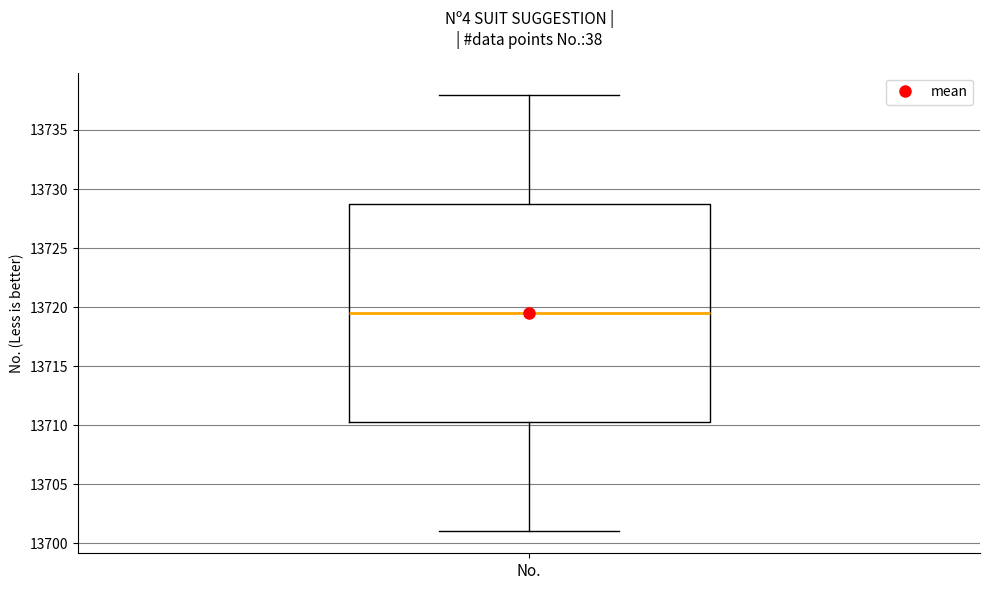

Transcribe this box plot: give where the median line is, the range the box spans, and where the two whiskers end, as read against the y-axis. The values are not printed on the chart, so give them approximately, as read against the axis.

median 13719.5, box 13710.5 to 13729.0, whiskers 13701.0 to 13738.0